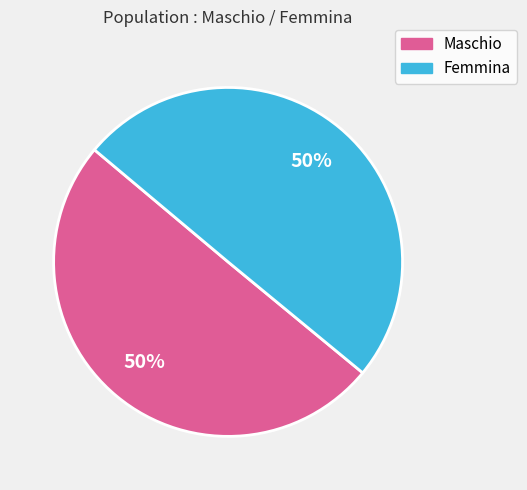

Is the sum of Maschio and Femmina greater than half?

Yes